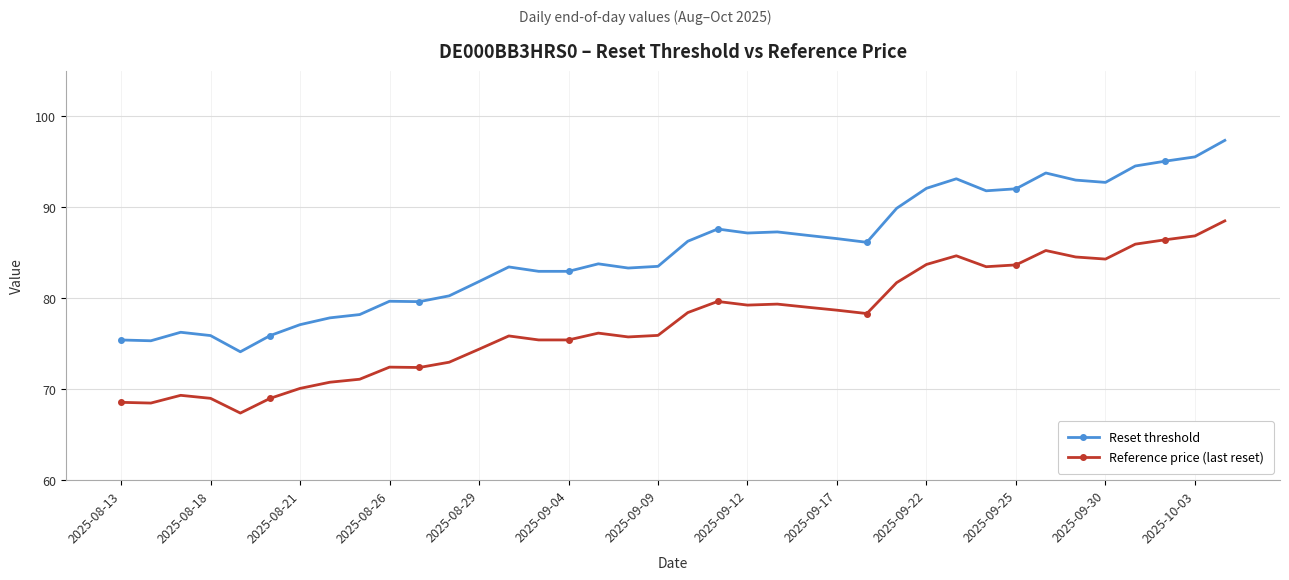

Rank the series by their average value, from highest to lowest.

Reset threshold, Reference price (last reset)